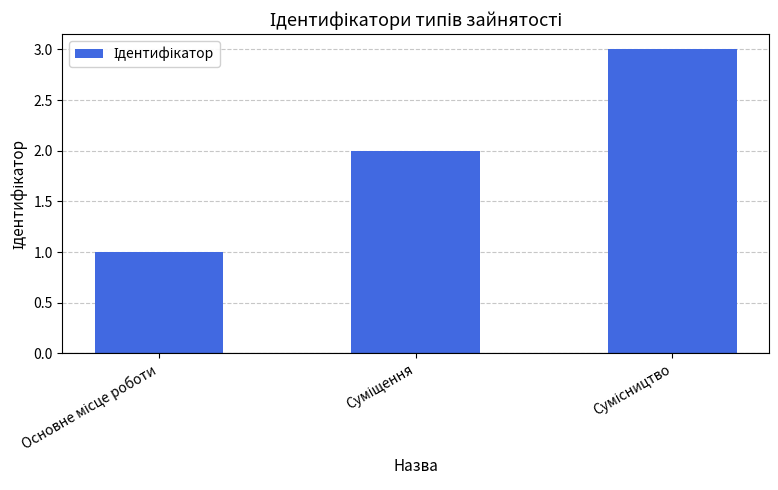

What is the maximum value shown in the chart?

3